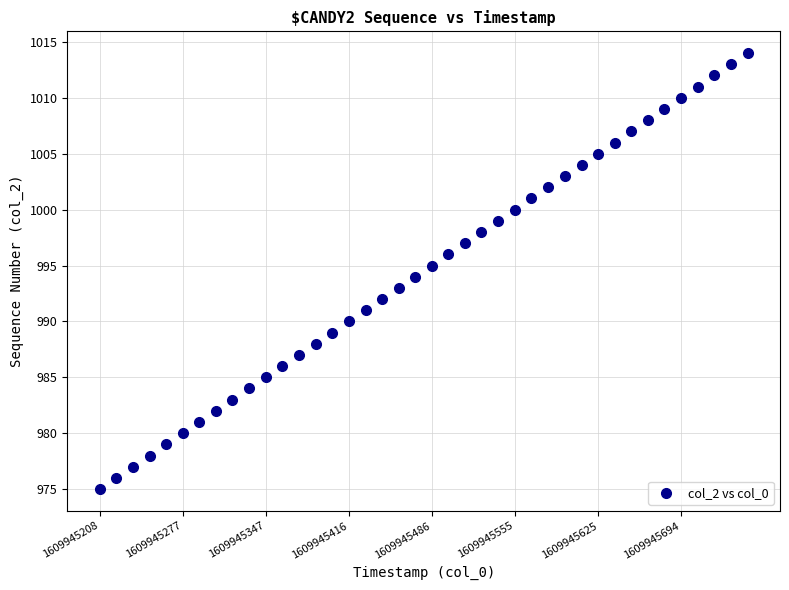

What is the range of Y values (max minus min)?

39